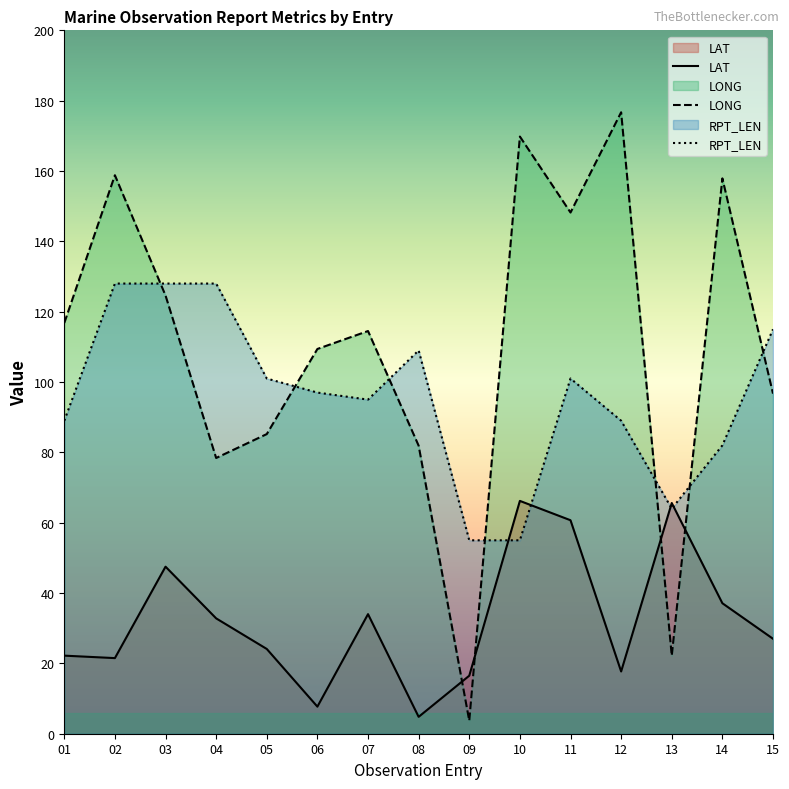

True or false: LAT has more than 0 points higher than both neighbors.

True